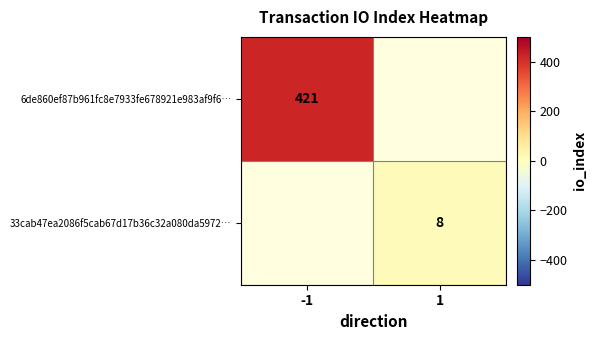

The 33cab47ea2086f5cab67d17b36c32a080da5972… series shows 3 at 1. True or false?

False